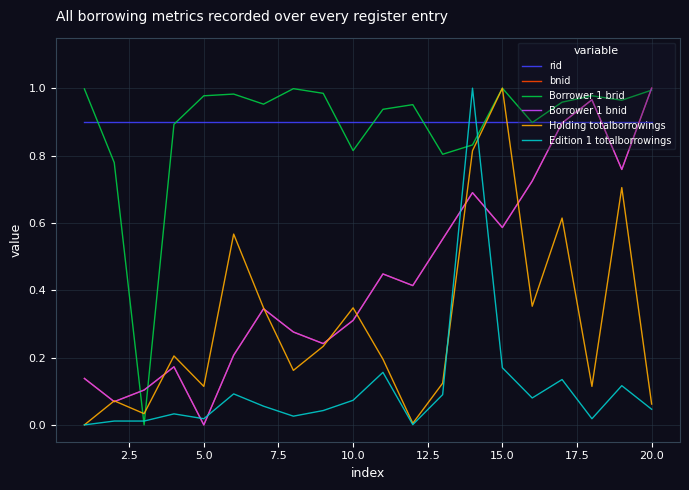

Does the chart display data point markers on the line(s)?

No